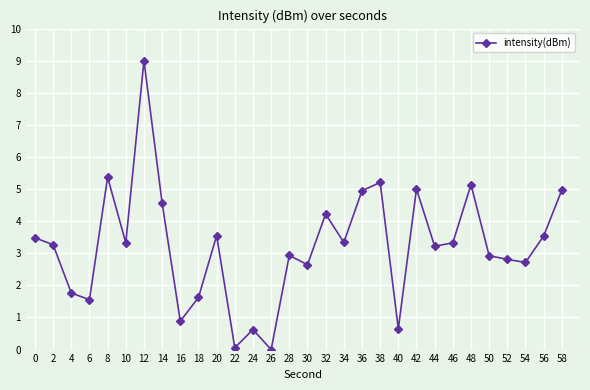

How many points are lower than both their immediate neighbors (excluding endpoints)?

10